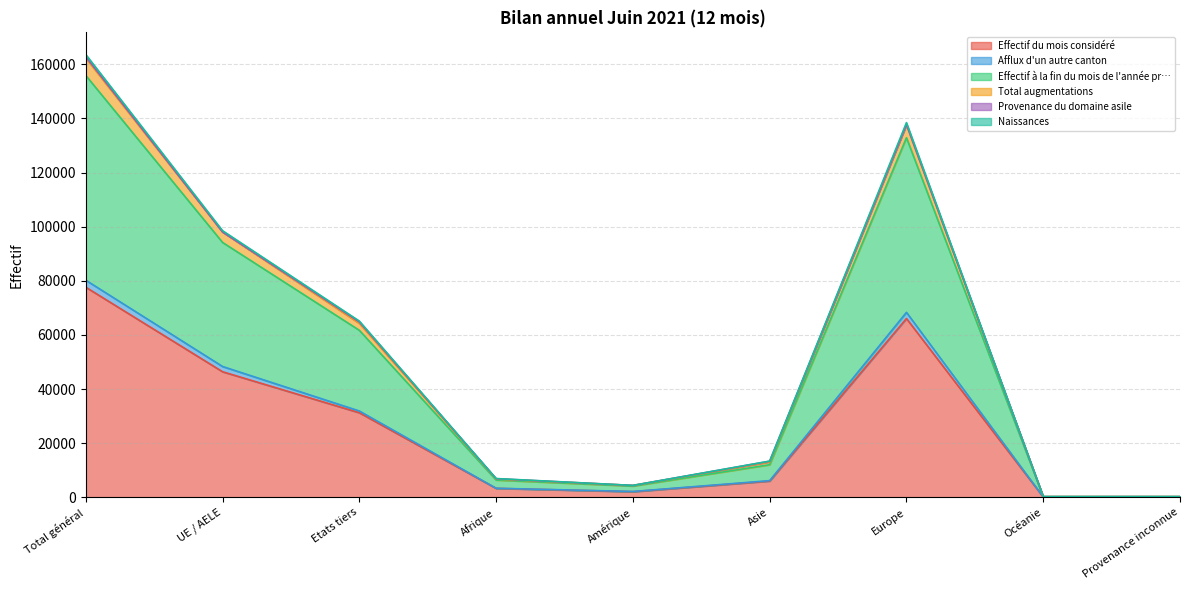

True or false: Naissances and Afflux d'un autre canton intersect in this chart.

False